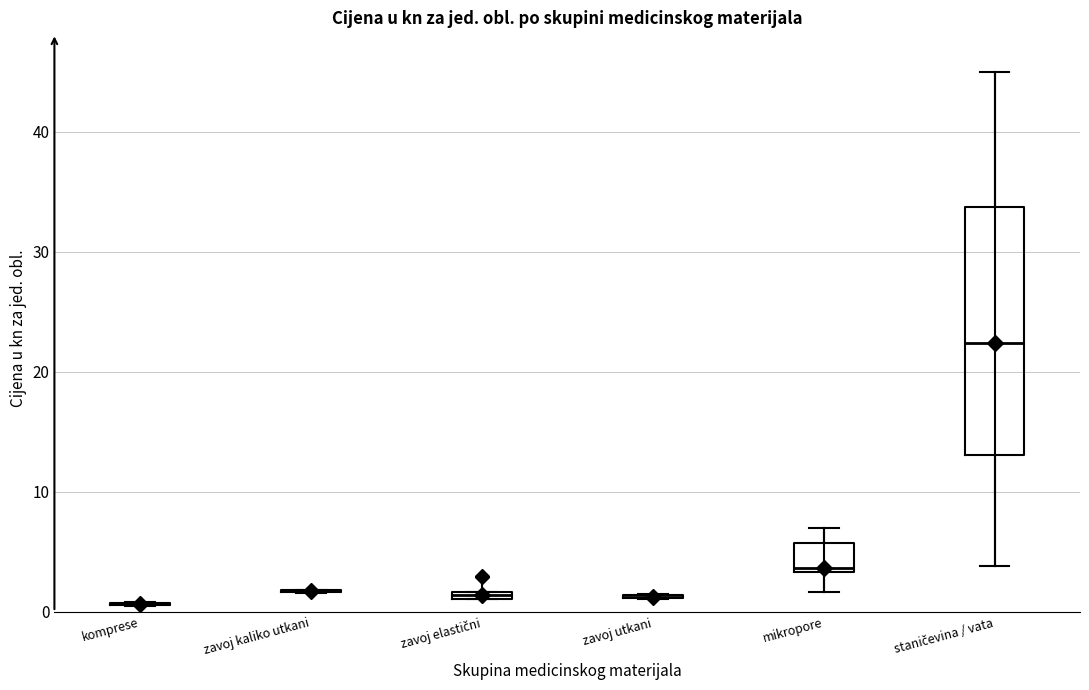

Which box is the tallest, from its lower edge to its upper edge?

staničevina / vata